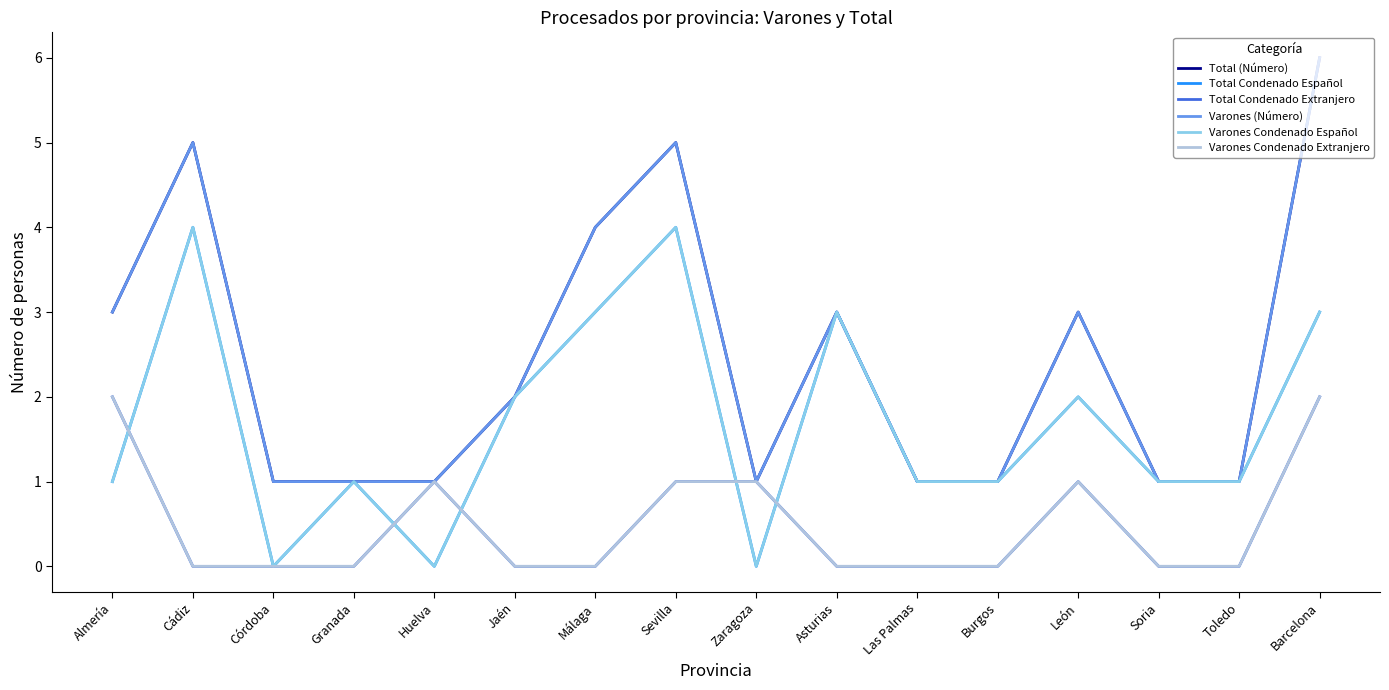

Does the chart display data point markers on the line(s)?

No